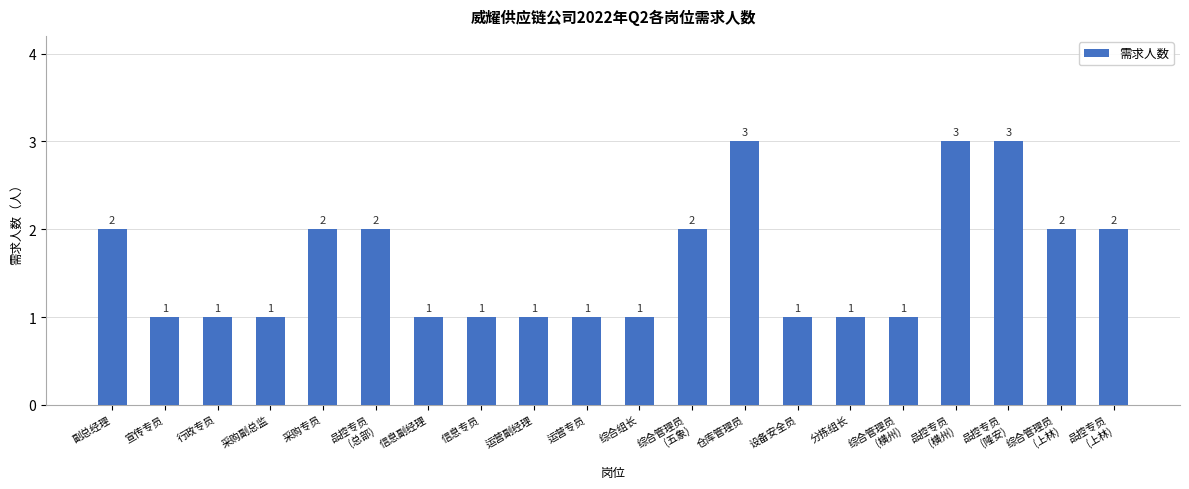

Reading left to right, extract all data points from this chart.

2	1	1	1	2	2	1	1	1	1	1	2	3	1	1	1	3	3	2	2